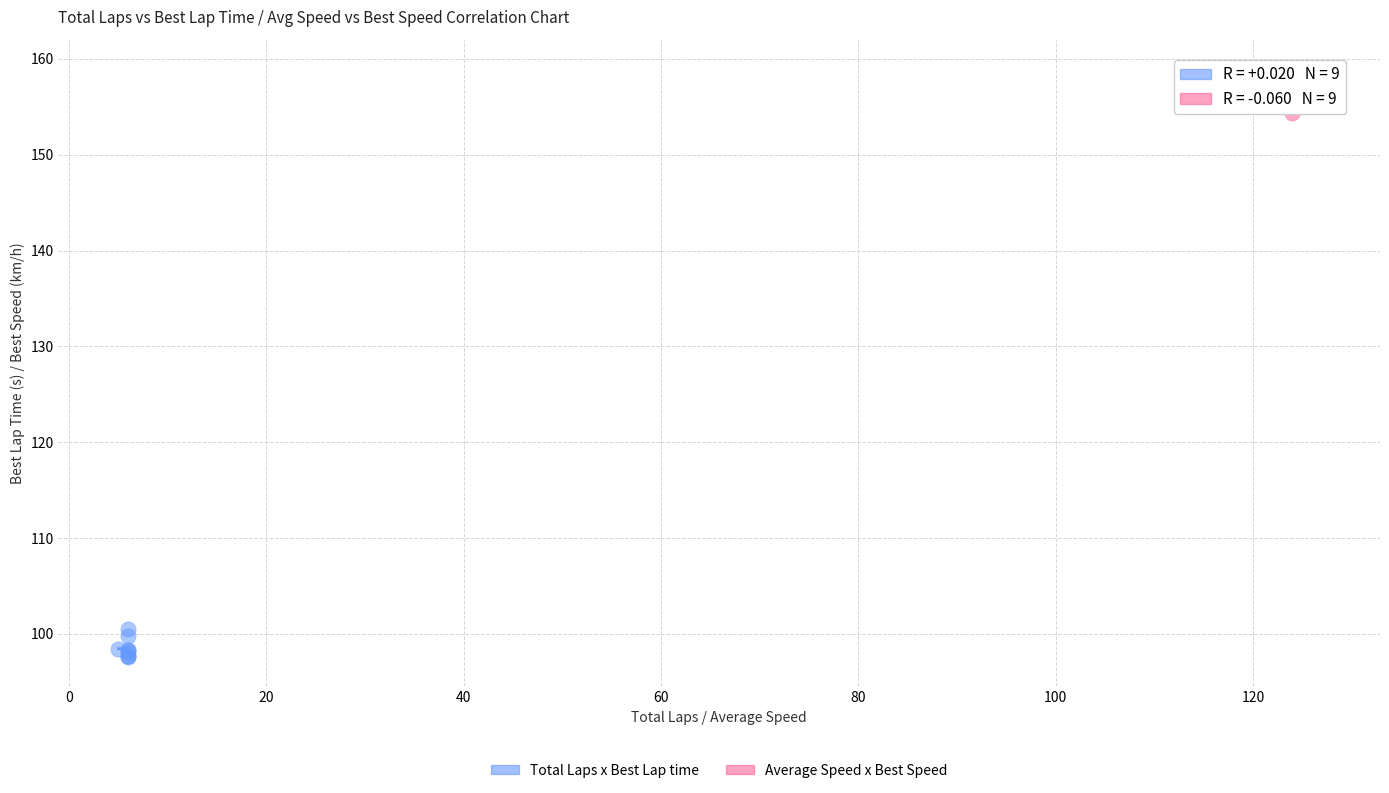

What are all the series names shown in the legend?

Total Laps x Best Lap time, Average Speed x Best Speed